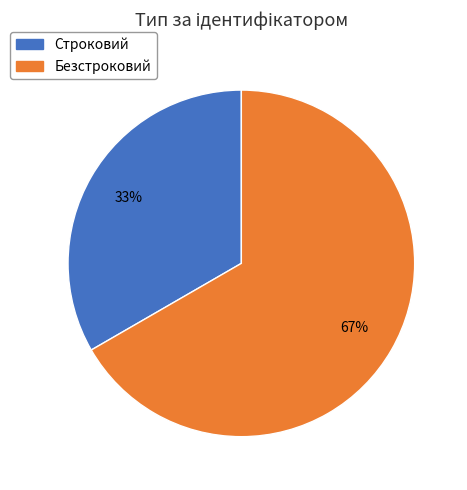

What is the ratio of the value at Строковий to the value at Безстроковий?

0.5